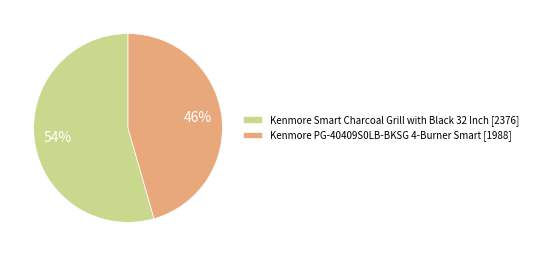

Which slice represents more than half of the pie?

Kenmore Smart Charcoal Grill with Black 32 Inch